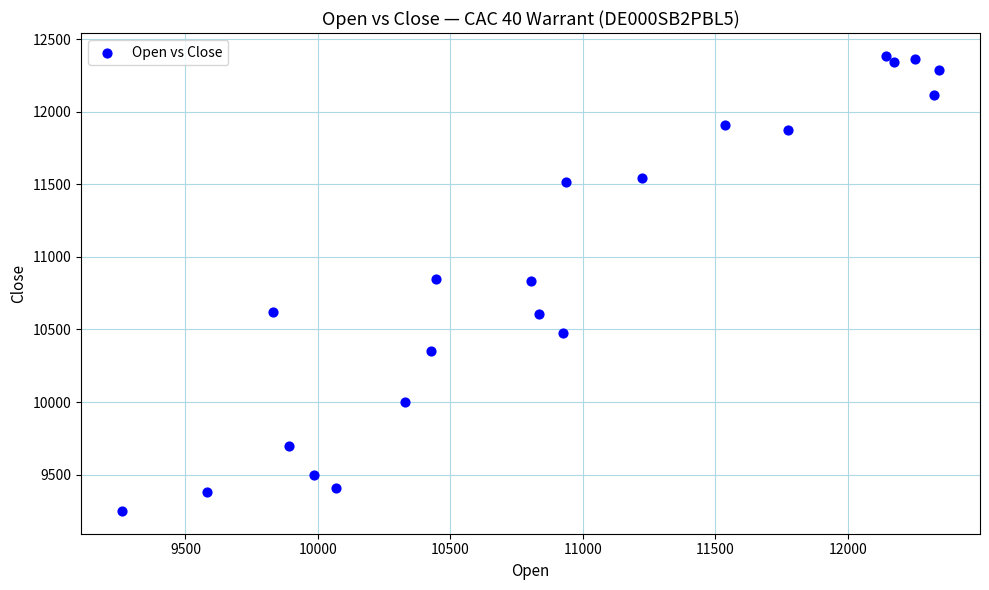

What is the range of X values (max minus min)?

3085